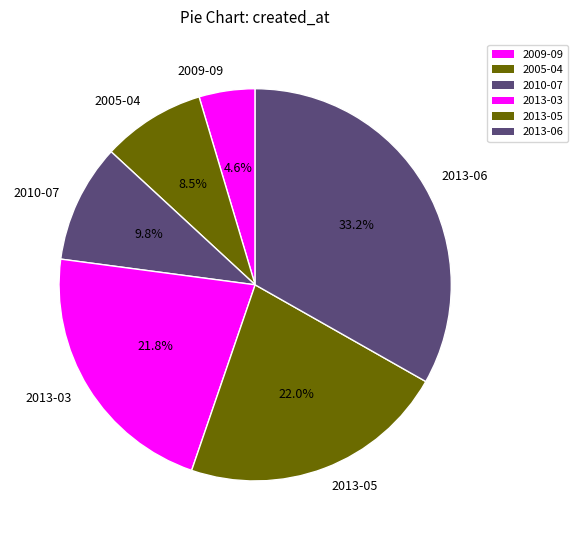

Does any single category account for the majority?

No